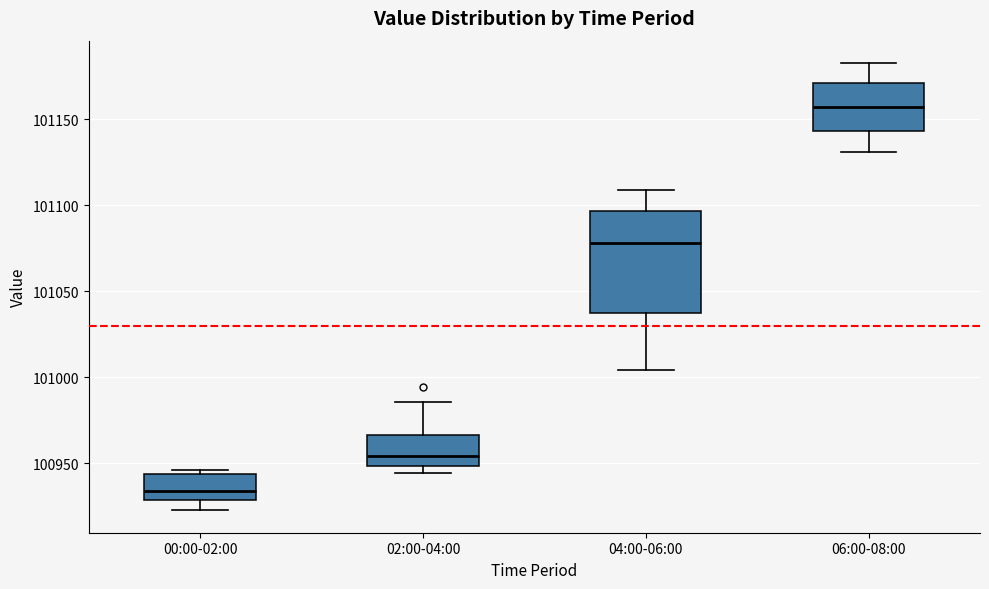

Comparing the boxes themselves (not the whiskers), which one is the tallest?

04:00-06:00